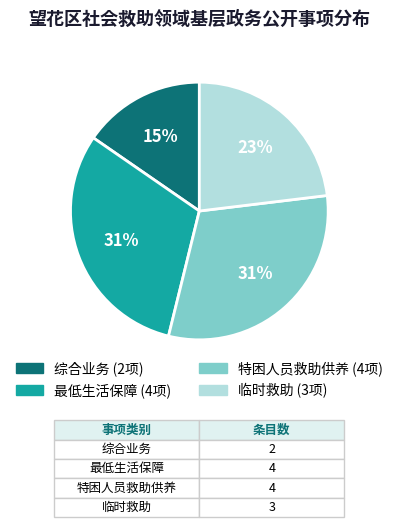

Does 最低生活保障 account for over 50% of the chart?

No